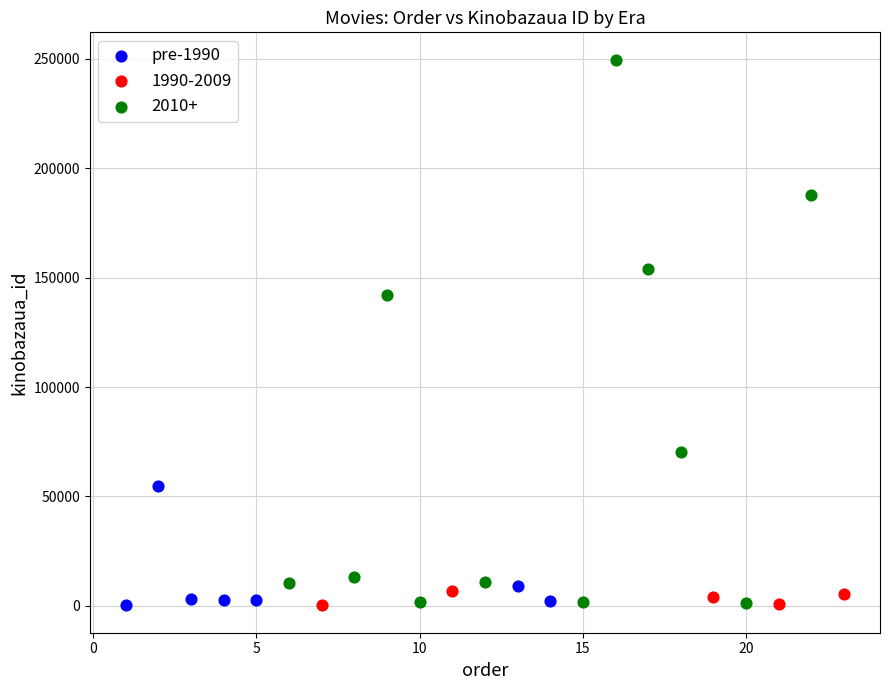

Which series has the widest spread of Y values?

2010+